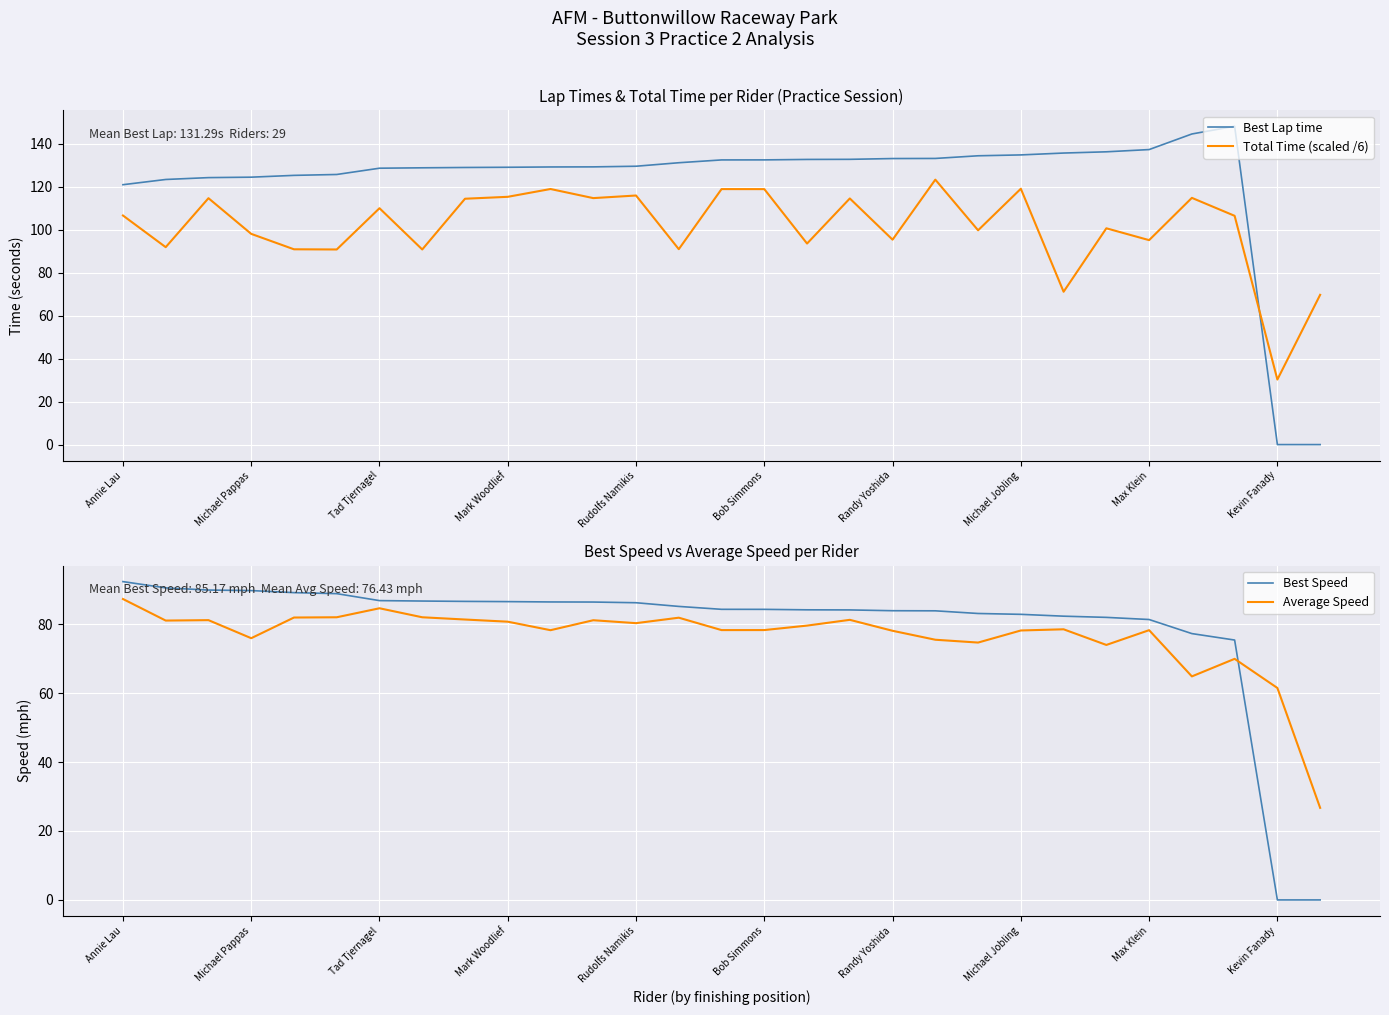

Which category has the lowest value in the Total Time (scaled /6) series?

Kevin Fanady